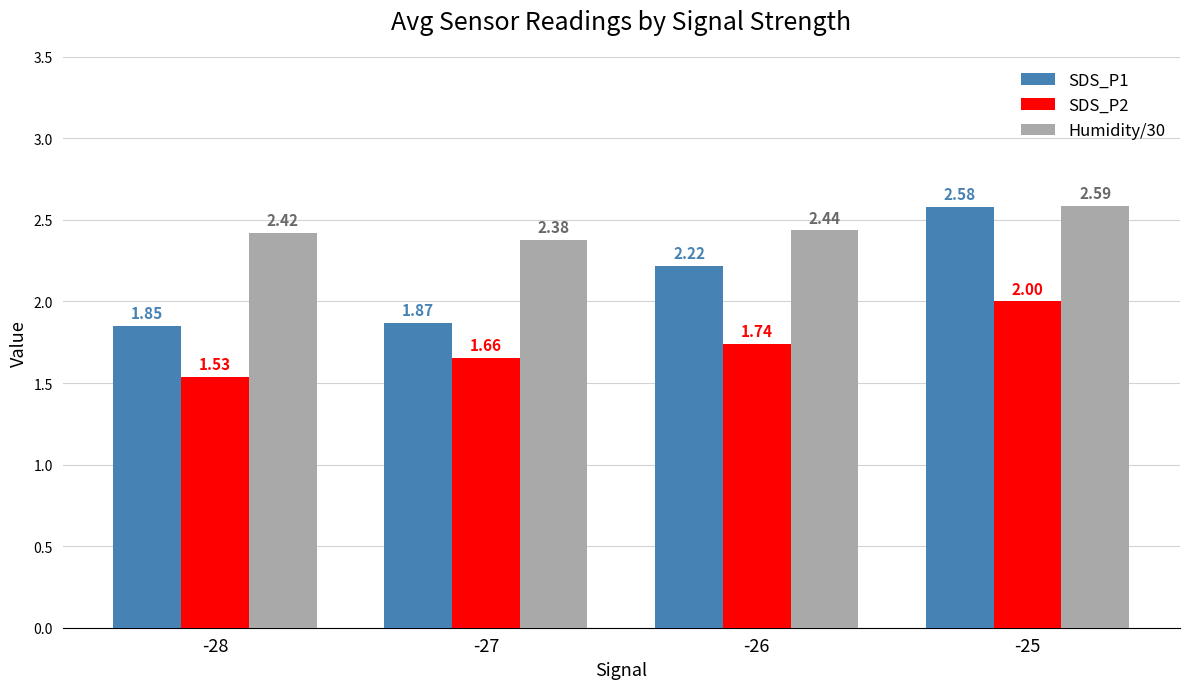

Between -28 and -27, which series saw the biggest shift?

SDS_P2